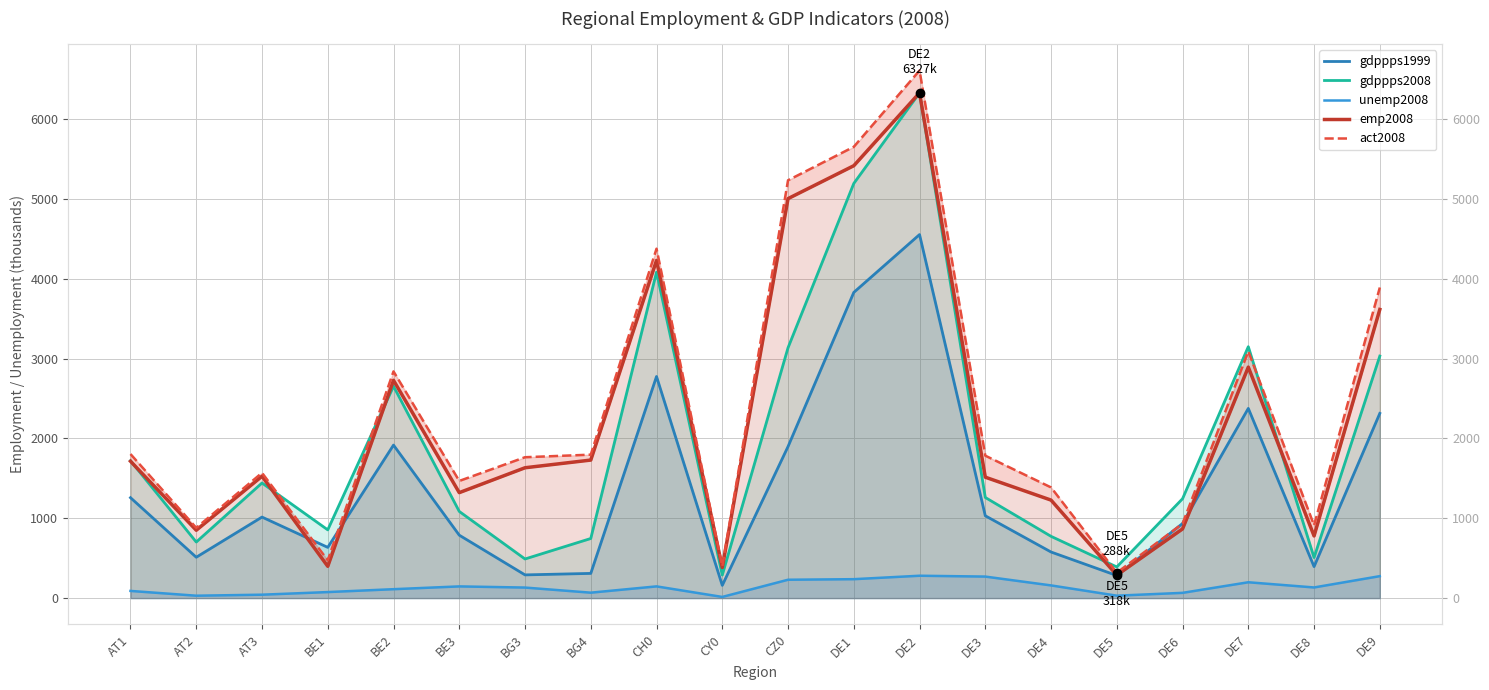

At which category does gdppps1999 reach its first local valley?

AT2